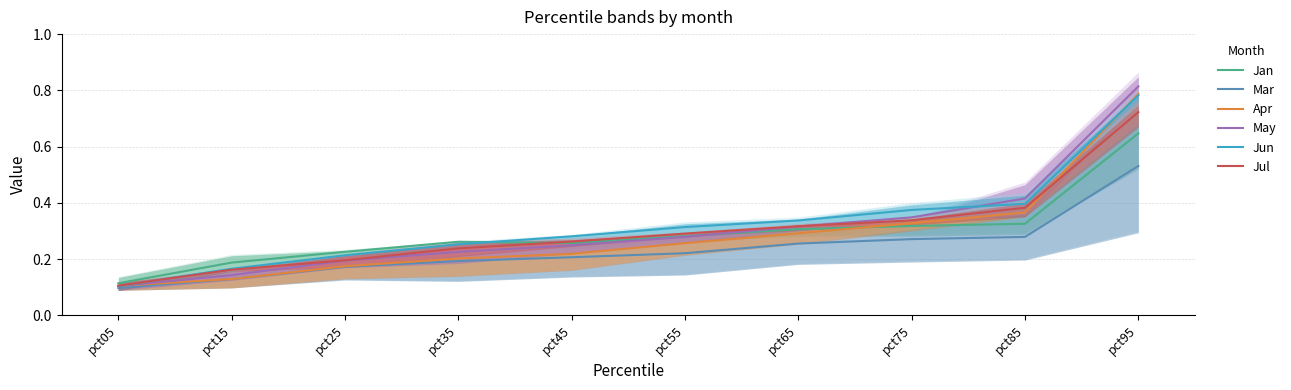

The value of Apr at pct15 is 0.1. True or false?

False